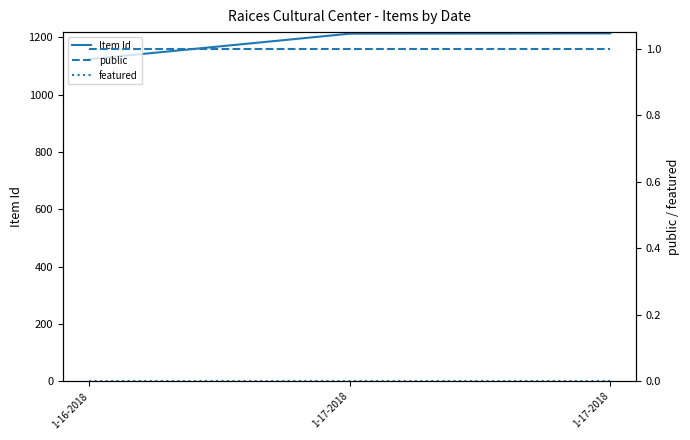

Reading left to right, list all the values displayed in this chart.

Item Id: 1124	1213	1214
public: 1	1	1
featured: 0	0	0